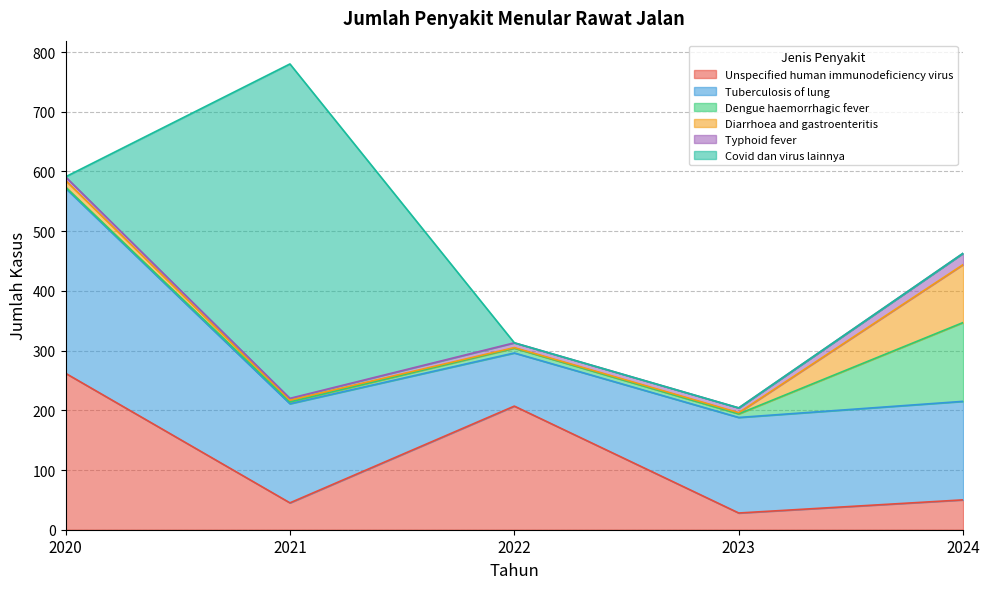

In Covid dan virus lainnya, how many points are higher than both neighbors (excluding endpoints)?

1